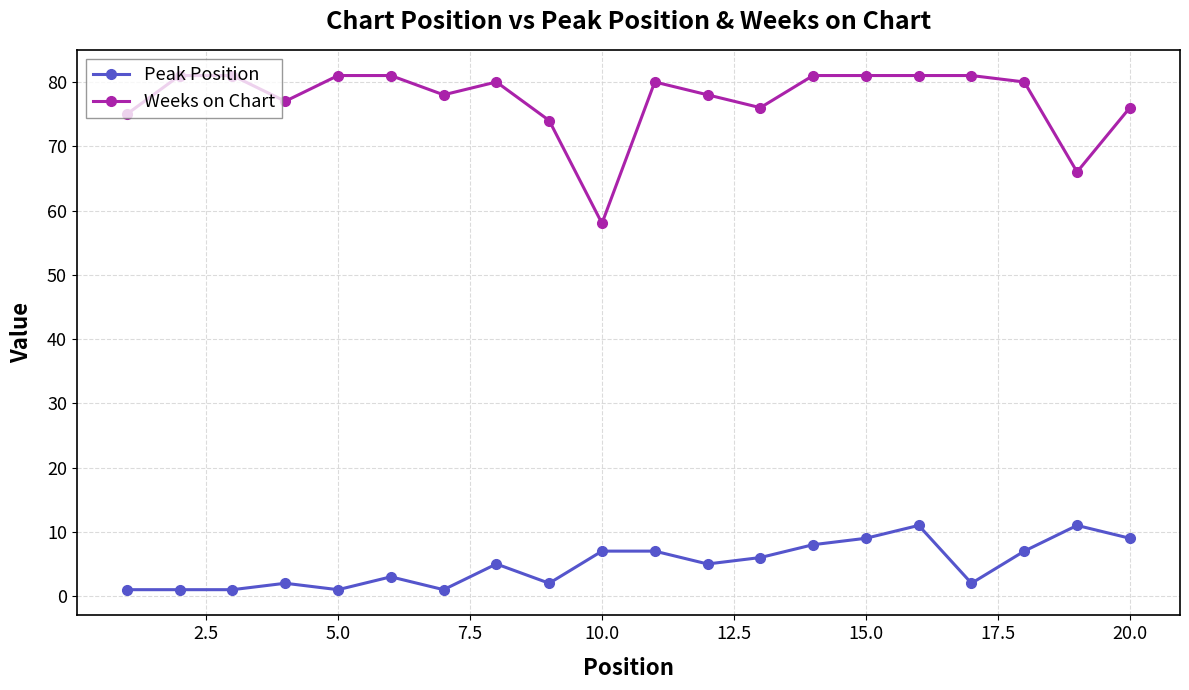

Which series has the largest total across all categories?

Weeks on Chart